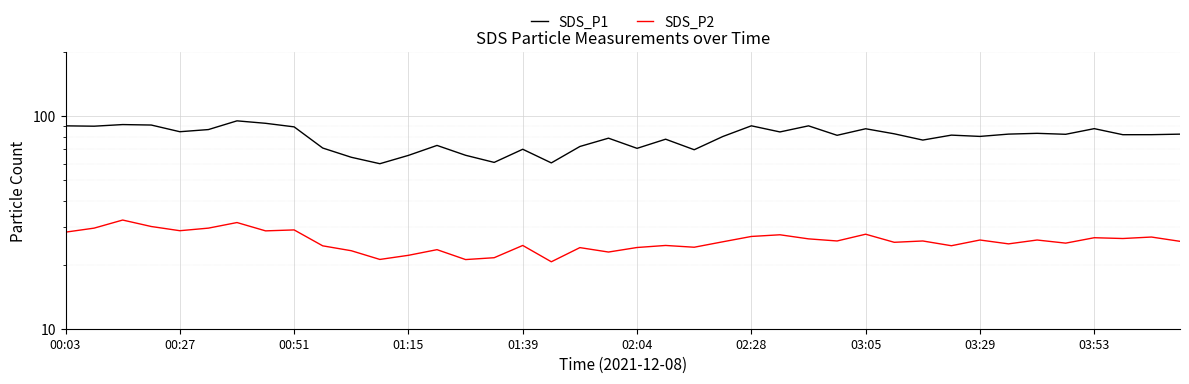

Is it true that SDS_P1 equals 72.2 at 18?

True